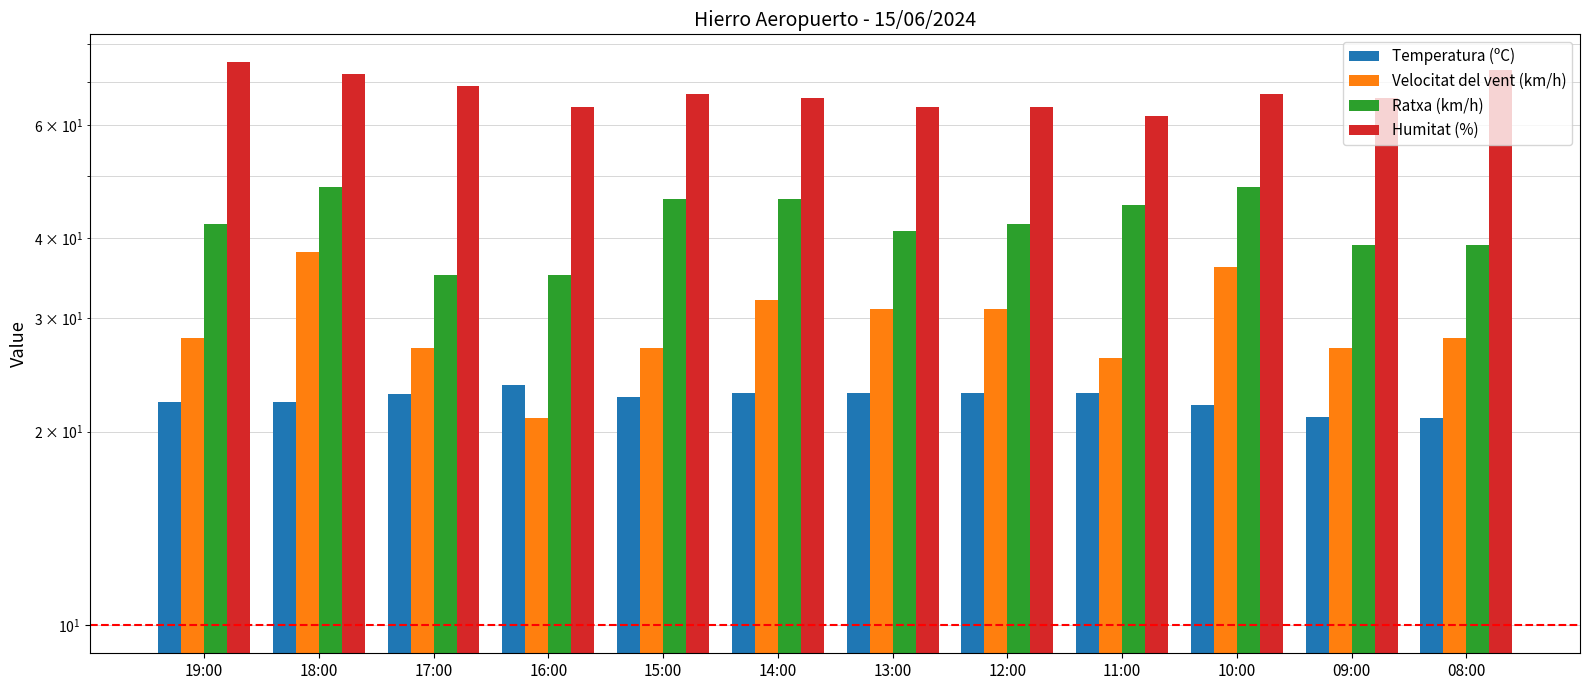

Are the bars grouped side by side (vs. stacked)?

Yes